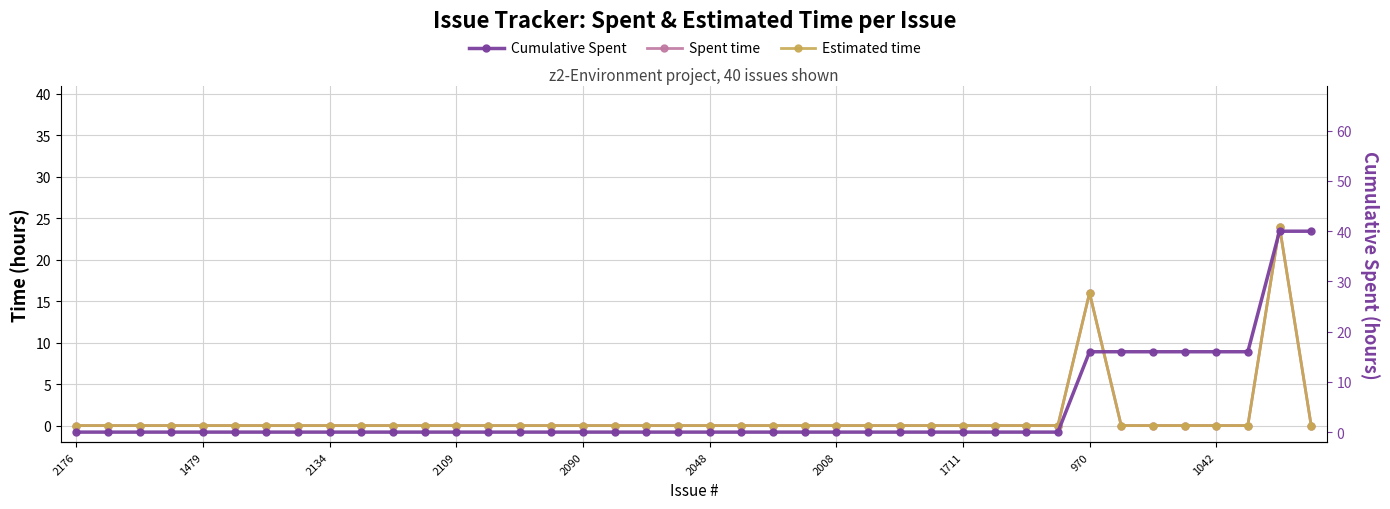

Rank the series by their maximum value, from lowest to highest.

Spent time, Estimated time, Cumulative Spent